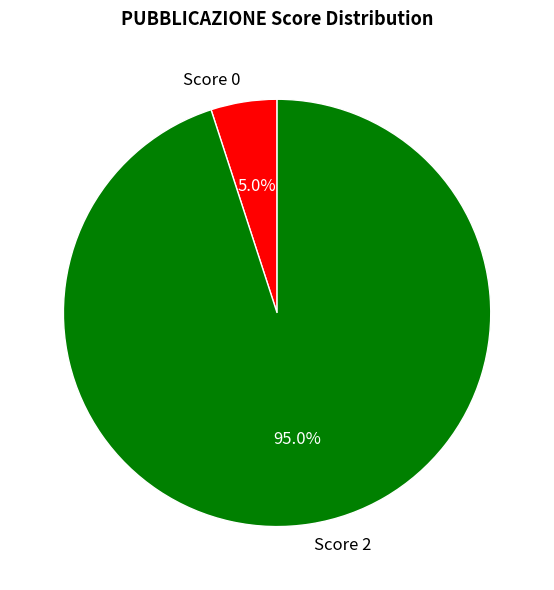

Rank the categories by value from lowest to highest.

Score 0, Score 2